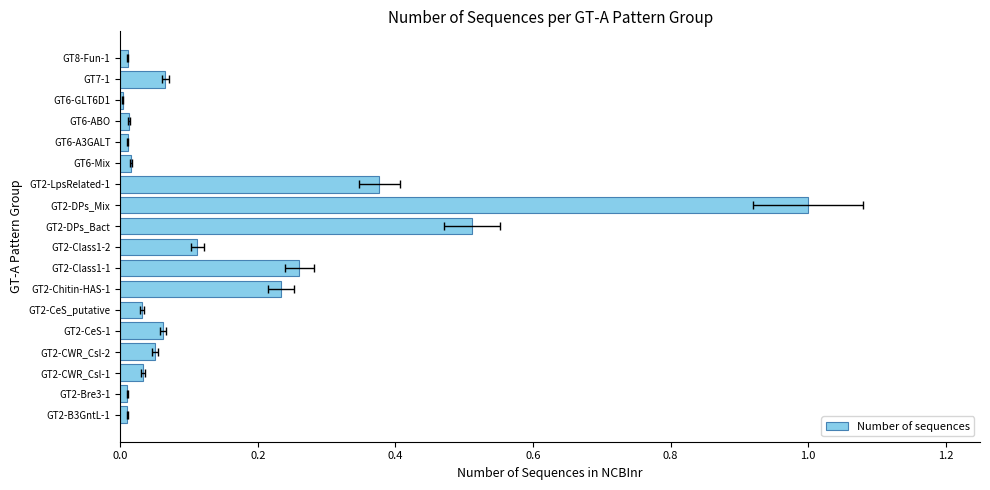

Which has a higher value, GT2-Chitin-HAS-1 or GT2-DPs_Bact?

GT2-DPs_Bact